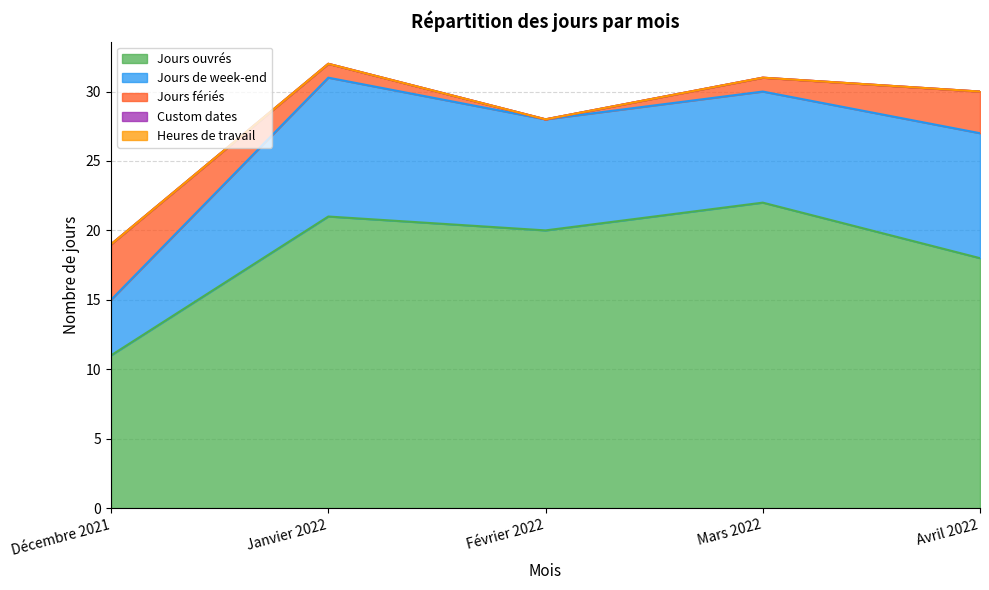

Which category has the lowest value across all series?

Février 2022